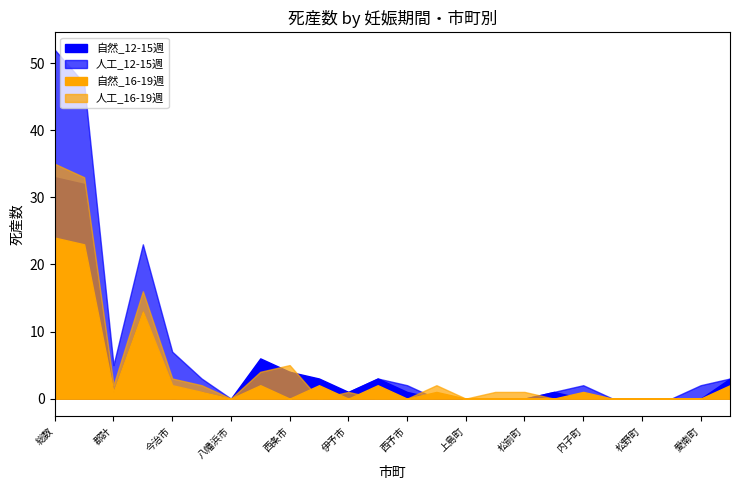

Reading left to right, extract all data points from this chart.

12-15週: 総数=85	市計=79	郡計=6	松山市=36	今治市=7	宇和島市=4	八幡浜市=0	新居浜市=8	西条市=8	大洲市=5	伊予市=2	四国中央市=6	西予市=3	東温市=0	上島町=0	久万高原町=2	松前町=2	砥部町=2	内子町=2	伊方町=3	松野町=6	鬼北町=7	愛南町=0	宇摩=2
16-19週: 総数=59	市計=56	郡計=3	松山市=29	今治市=5	宇和島市=3	八幡浜市=0	新居浜市=6	西条市=5	大洲市=2	伊予市=1	四国中央市=2	西予市=0	東温市=3	上島町=0	久万高原町=1	松前町=1	砥部町=0	内子町=1	伊方町=0	松野町=2	鬼北町=3	愛南町=0	宇摩=0